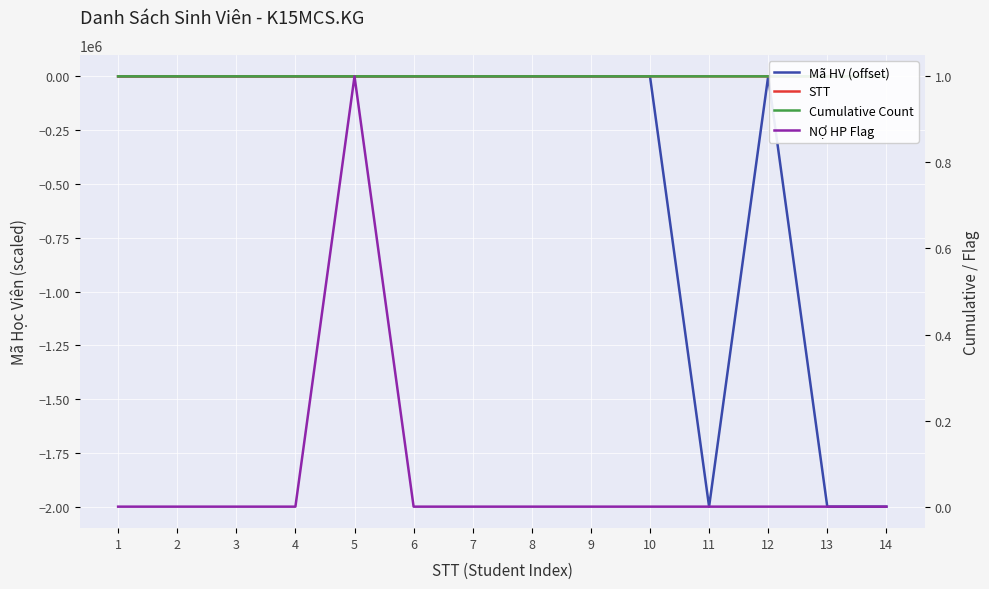

Which category has the lowest value across all series?

11